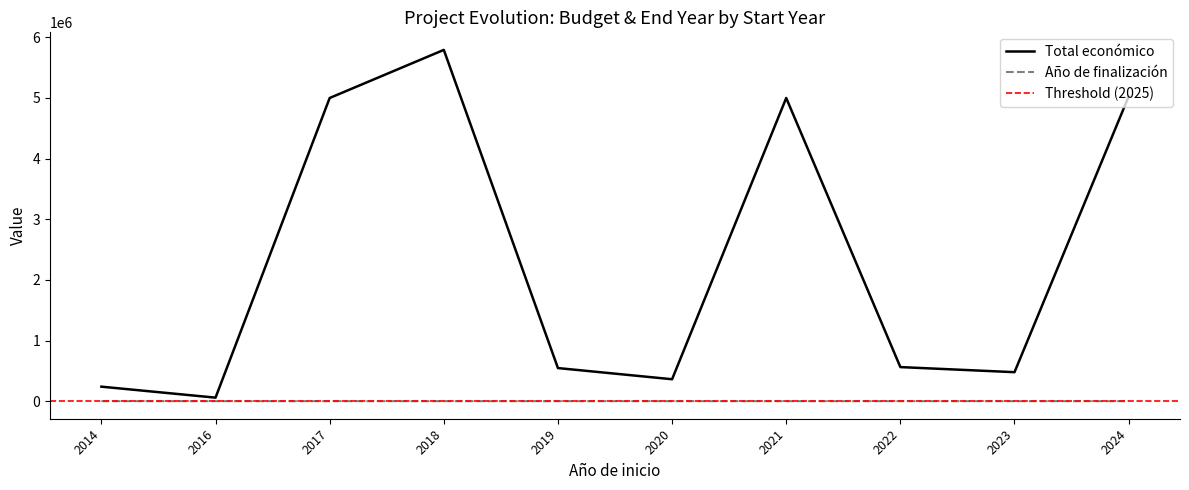

What is the total value across all series at 2017?

5001384